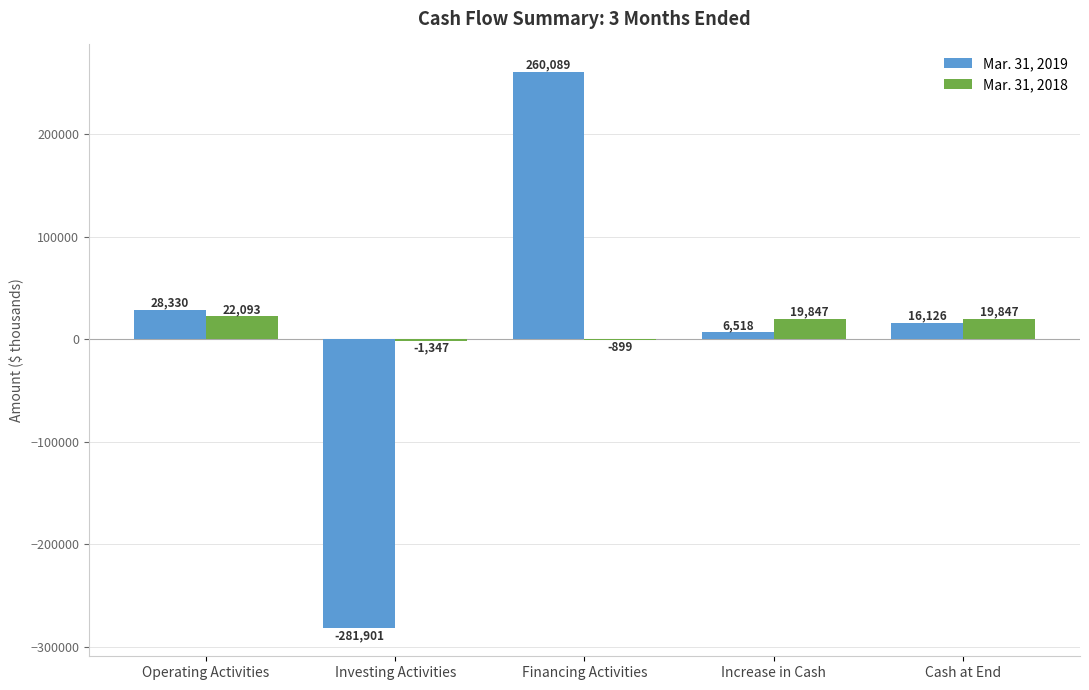

What is the maximum value shown in the chart?

260089